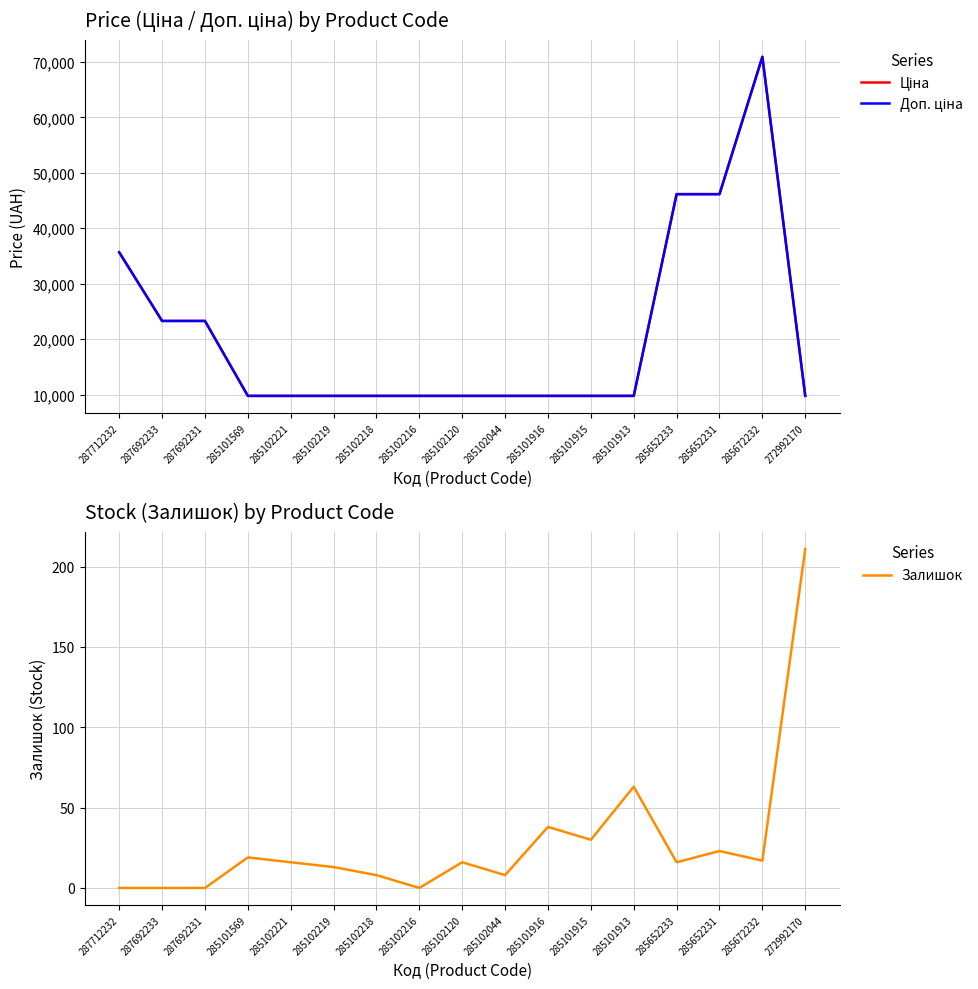

What is the maximum value for Доп. ціна?

70906.0